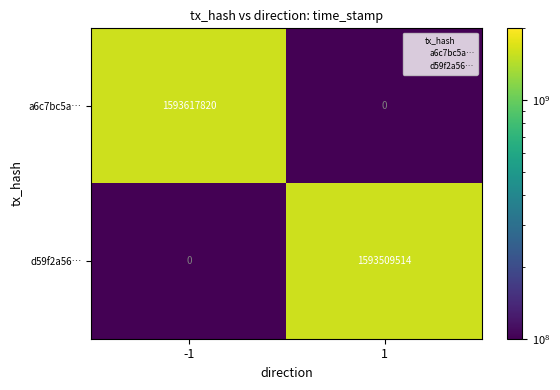

List the labels in order of a6c7bc5a… value, smallest first.

1, -1